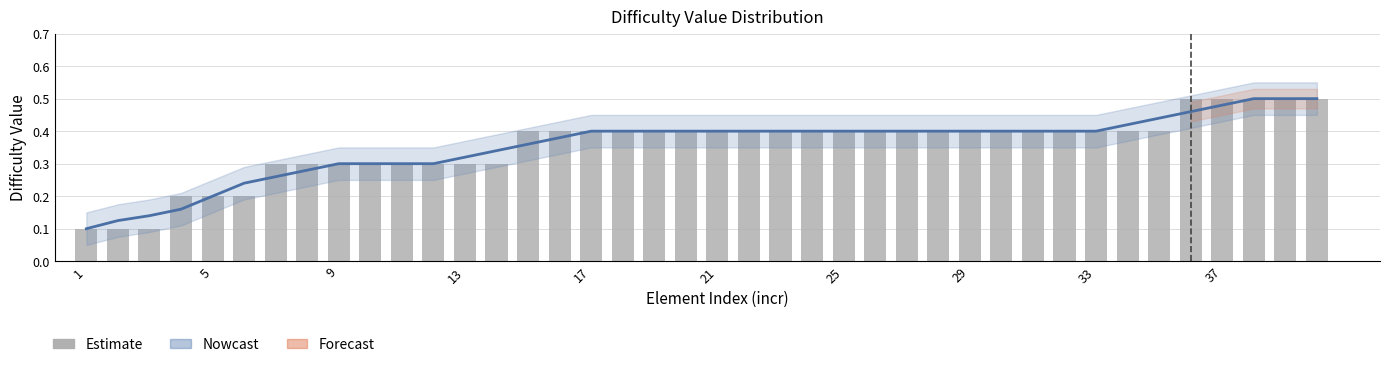

The chart shows a value of 0.1 at 12. True or false?

False